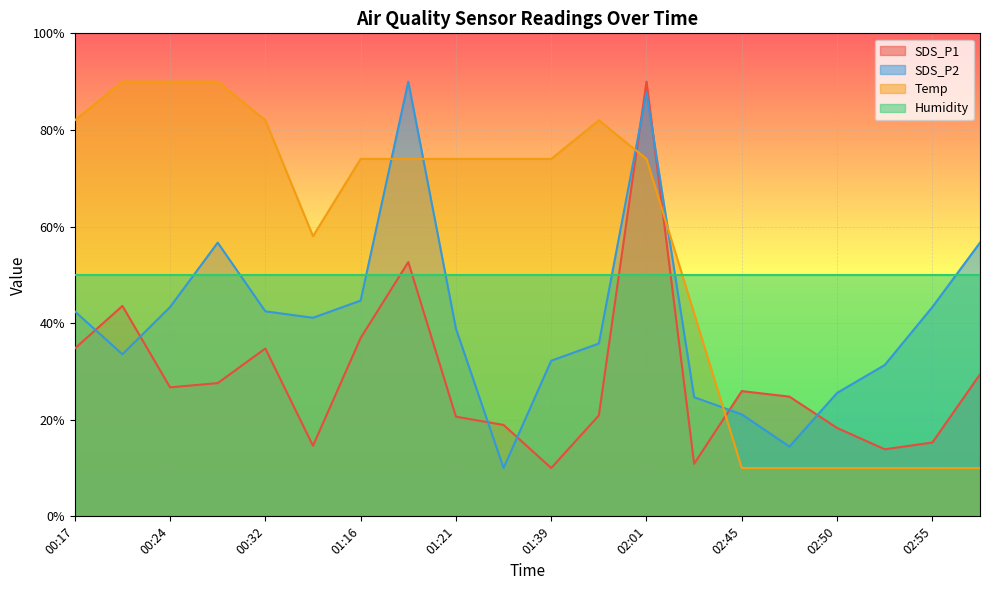

Where is the first local maximum for SDS_P2?

00:27